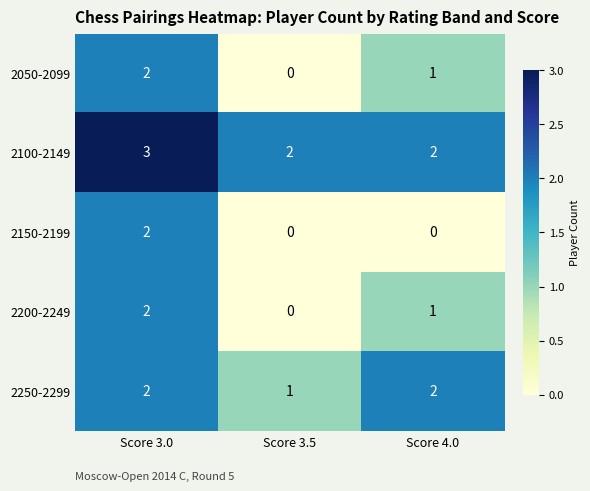

Rank the categories by 2200-2249 value from lowest to highest.

Score 3.5, Score 4.0, Score 3.0